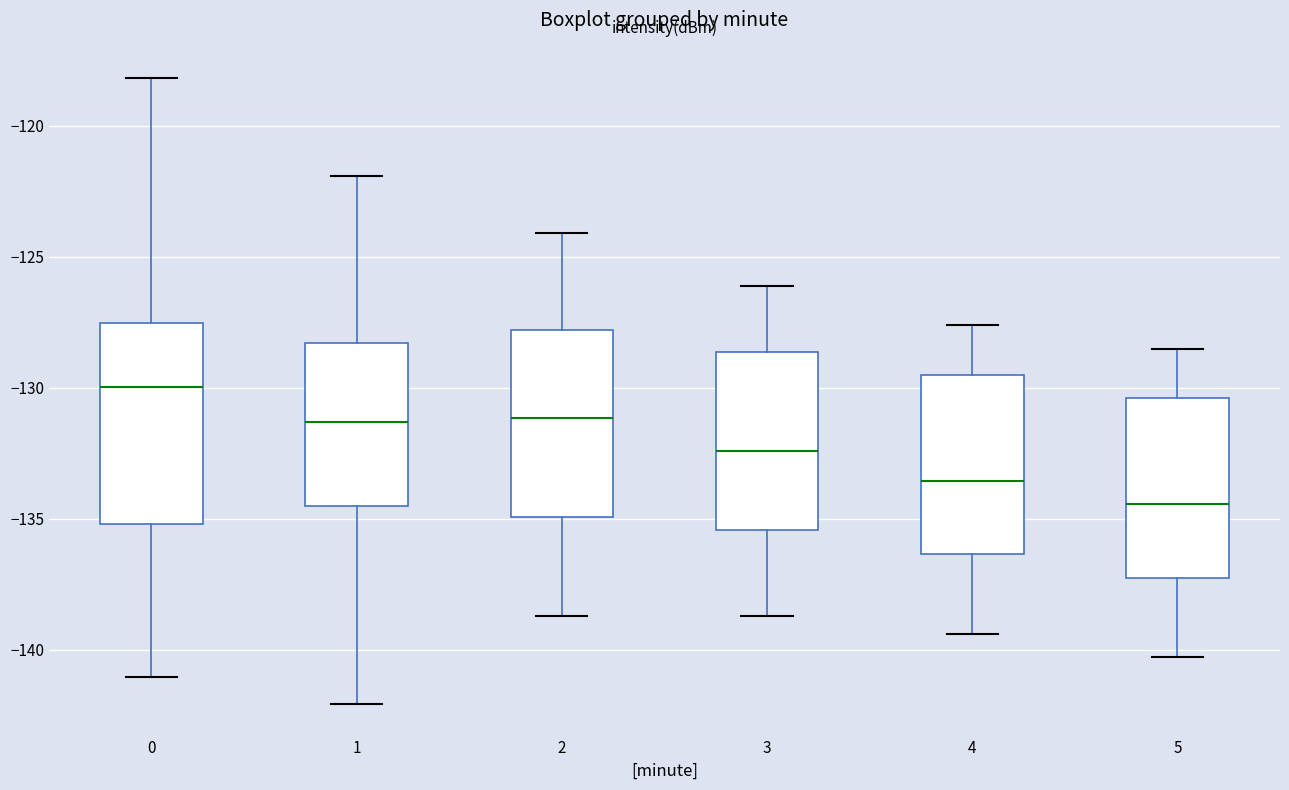

Which box has the highest median line?

0